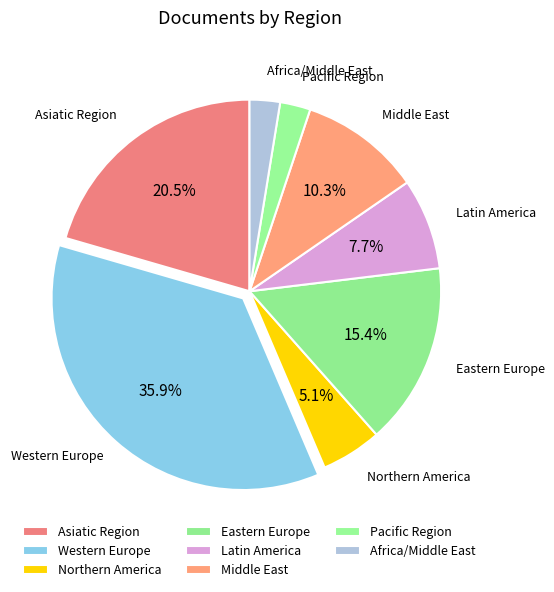

To the nearest percent, what is the difference between the Western Europe and Middle East slice percentages?

26%